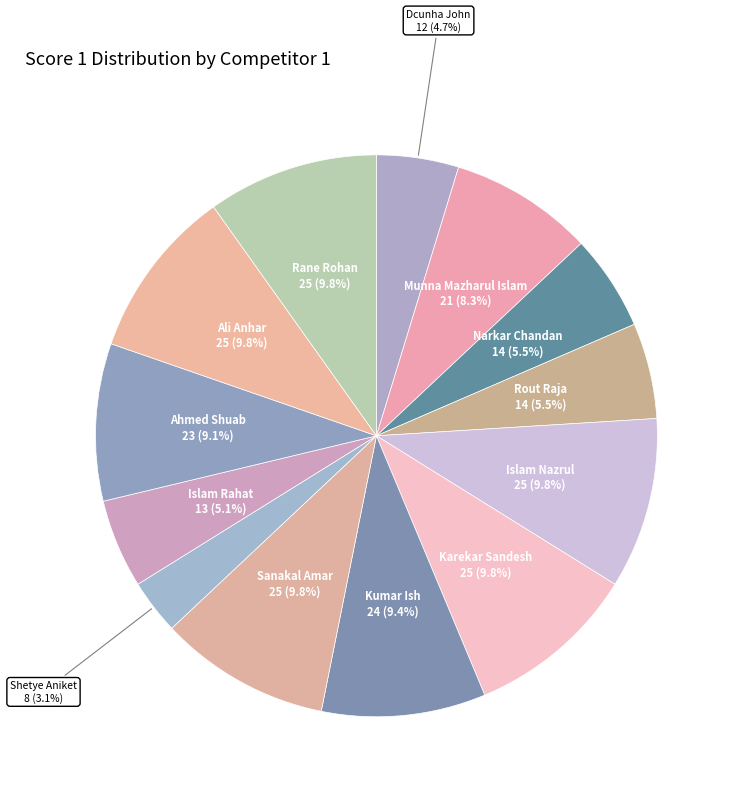

Does any single category account for the majority?

No